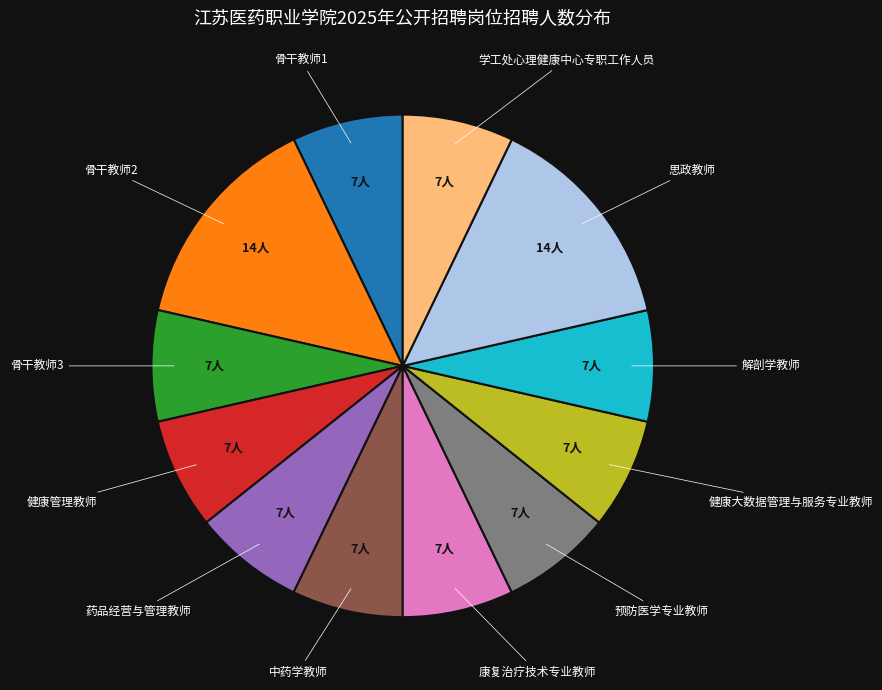

Is there a majority slice in this chart?

No